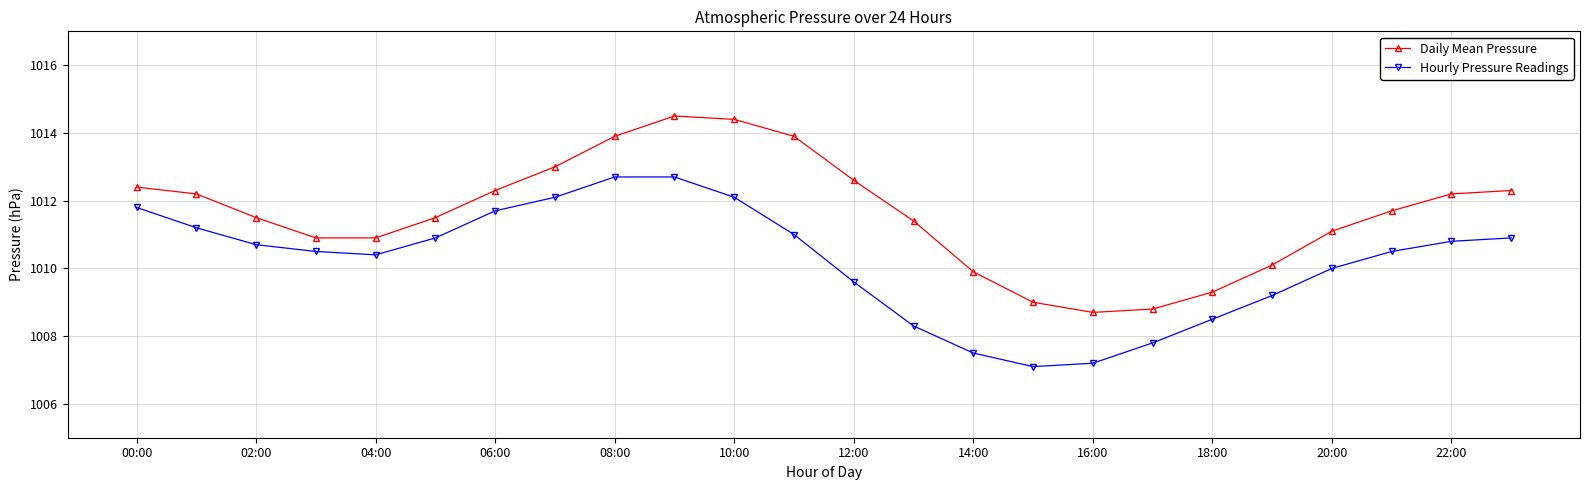

True or false: Hourly Pressure Readings and Daily Mean Pressure intersect in this chart.

False